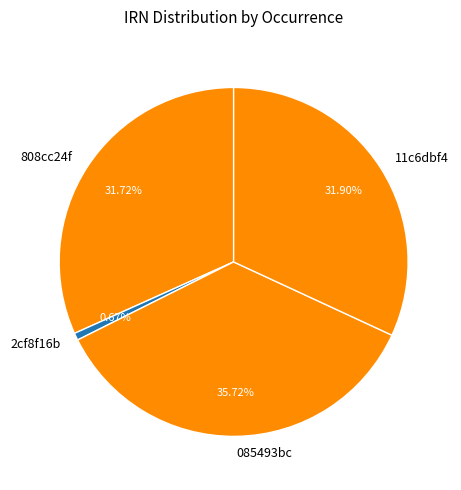

What is the largest slice in the pie chart?

085493bc